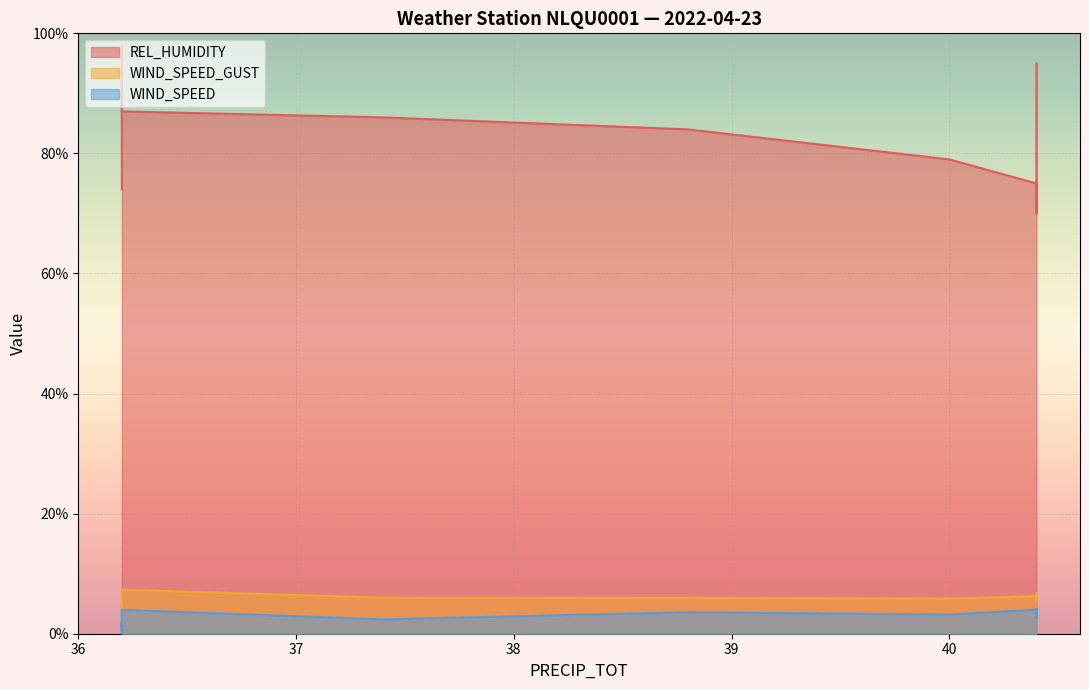

What is the label of the 9th point from the right?

38.8